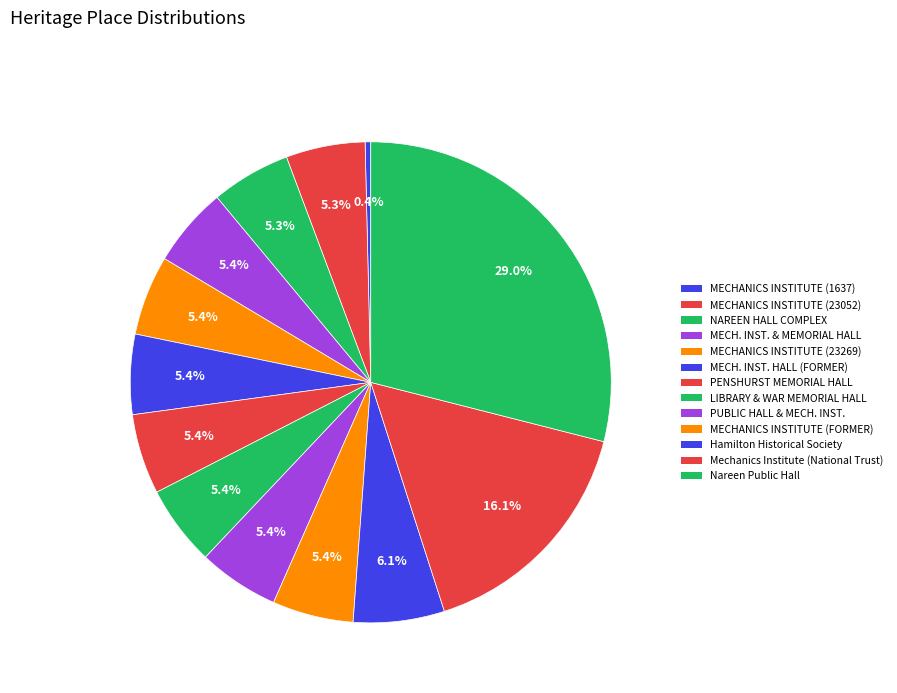

Which category has the biggest portion of the pie?

Nareen Public Hall